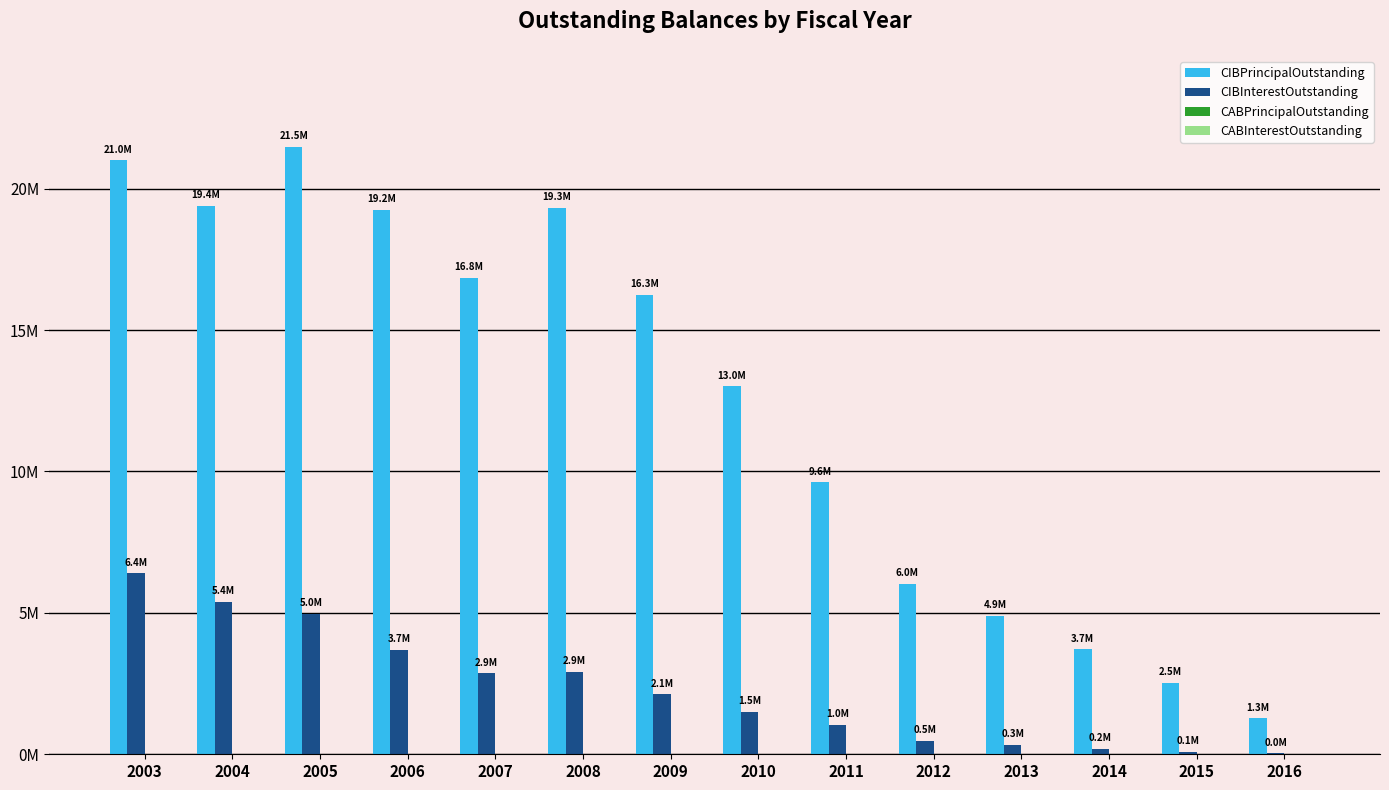

Does the chart contain stacked bars?

No